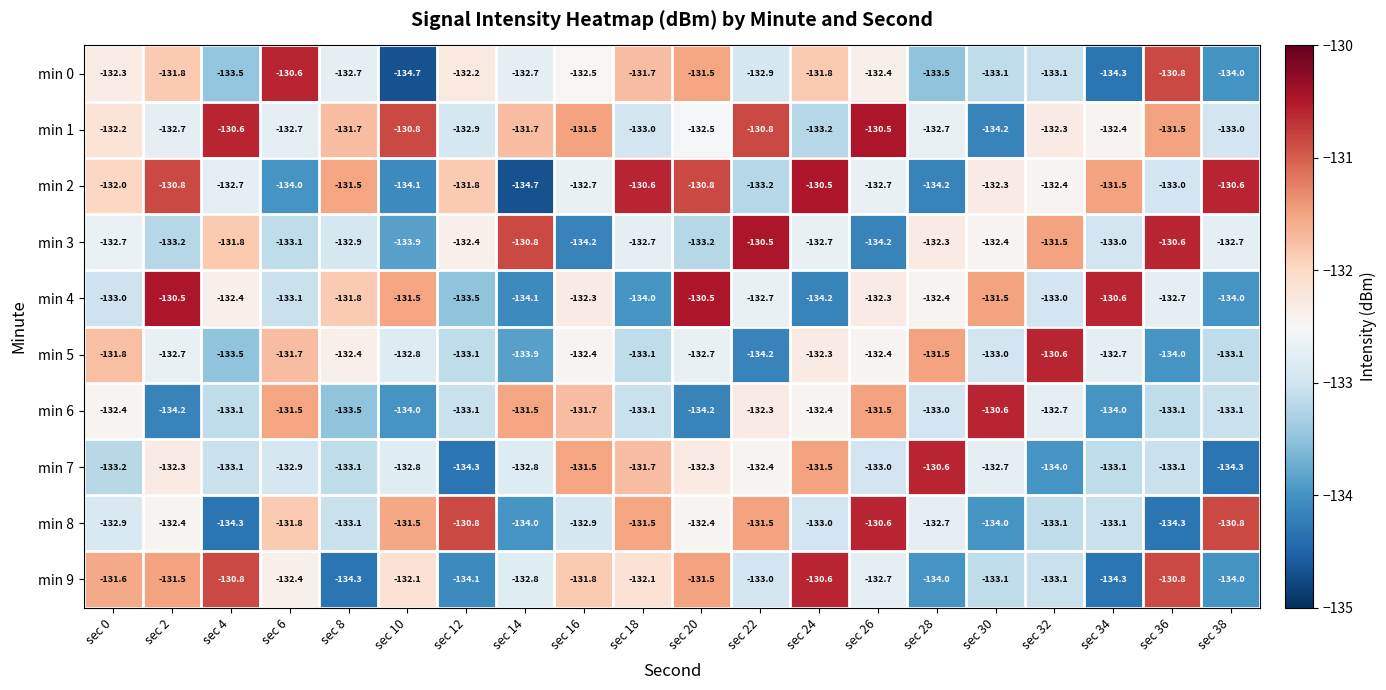

Between sec 22 and sec 38, which series saw the biggest shift?

min 2